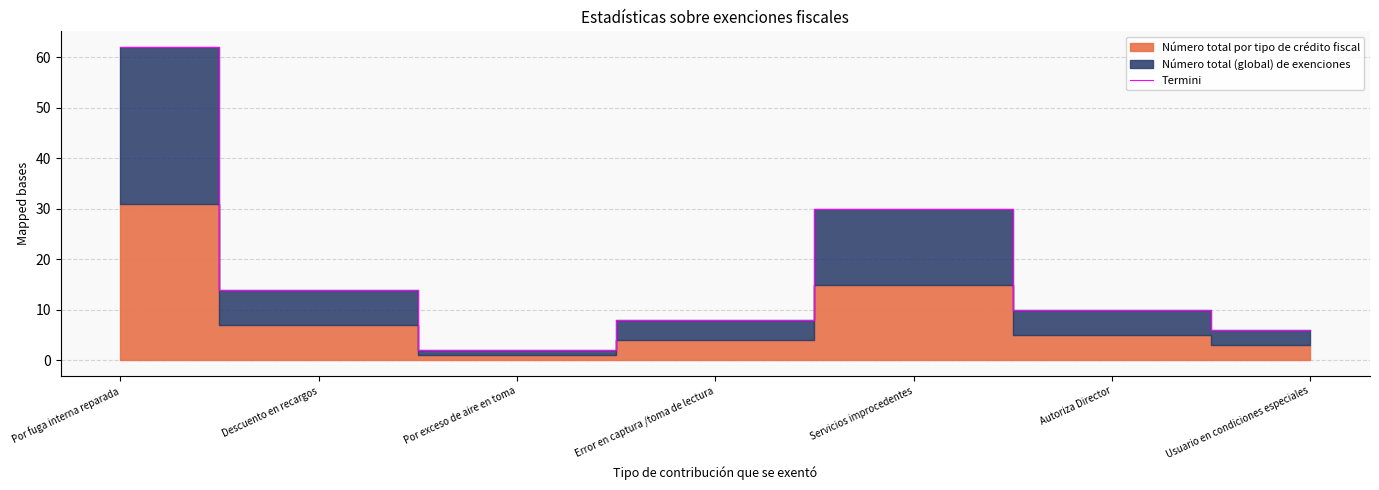

The value at Por fuga interna reparada is 32. True or false?

False